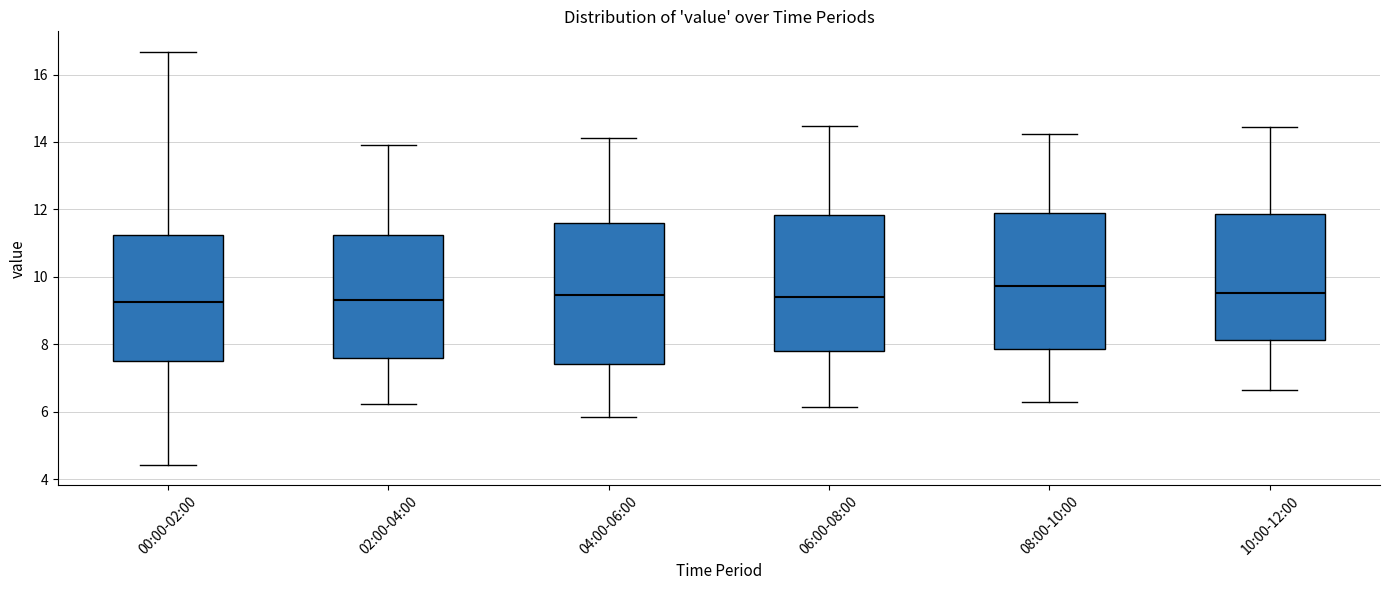

Reading left to right, read every box against the y-axis: the position of its median line, the range the box covers, and the ends of its whiskers. The values are not printed on the chart, so give them approximately, as read against the axis.

00:00-02:00: median 9.2, box 7.4 to 11.2, whiskers 4.4 to 16.6
02:00-04:00: median 9.4, box 7.6 to 11.2, whiskers 6.2 to 14.0
04:00-06:00: median 9.4, box 7.4 to 11.6, whiskers 5.8 to 14.2
06:00-08:00: median 9.4, box 7.8 to 11.8, whiskers 6.2 to 14.4
08:00-10:00: median 9.8, box 7.8 to 11.8, whiskers 6.2 to 14.2
10:00-12:00: median 9.6, box 8.2 to 11.8, whiskers 6.6 to 14.4